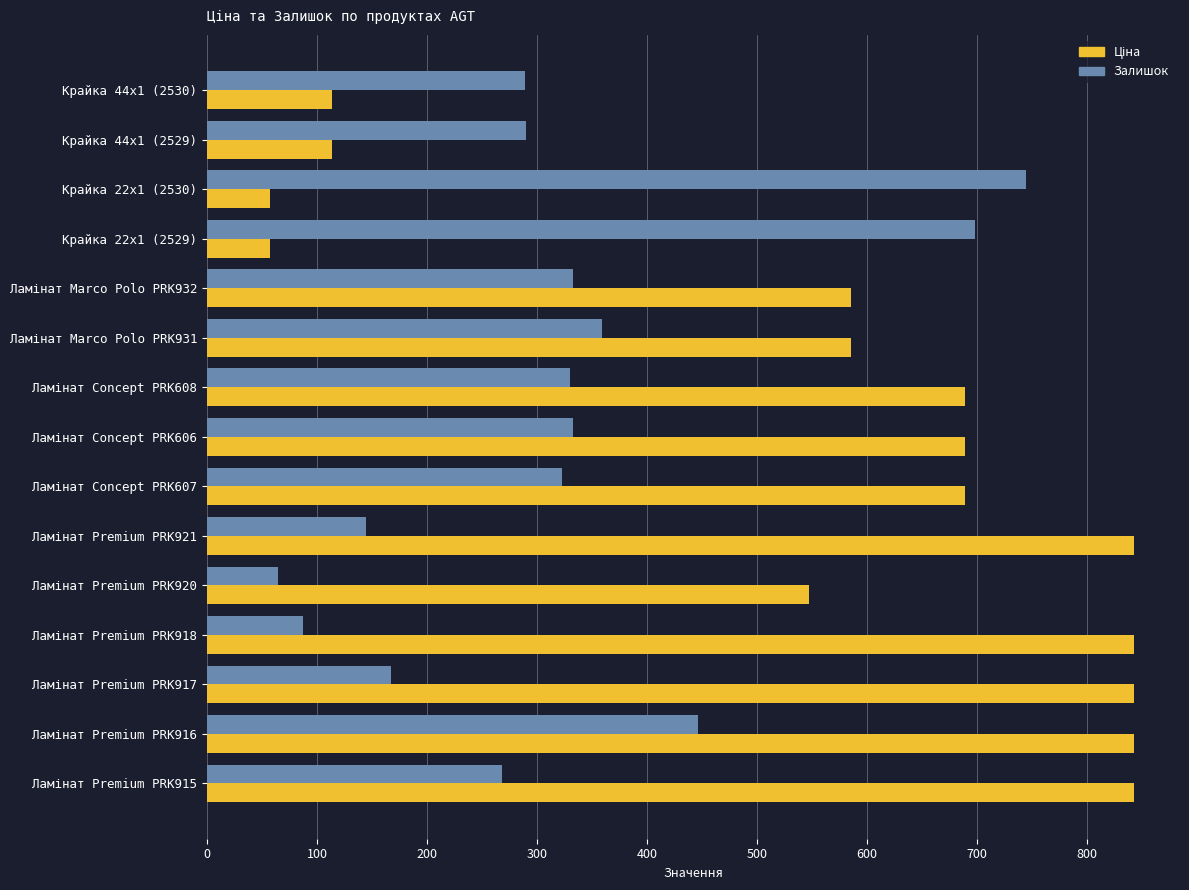

What is the minimum value shown in the chart?

56.7